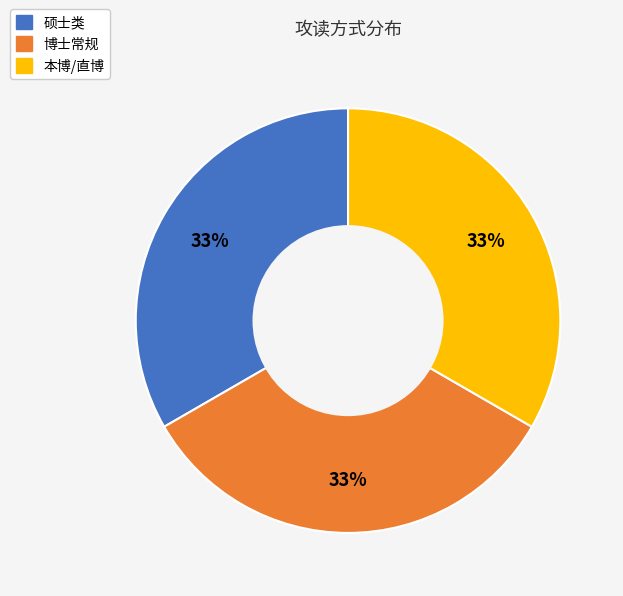

Is there a majority slice in this chart?

No